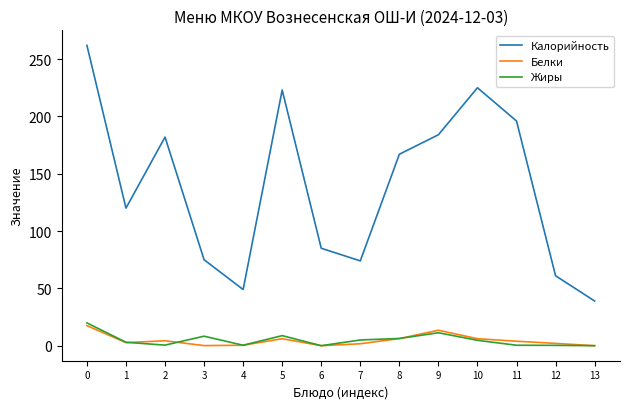

True or false: Калорийность has a value of 85.0 at 6.

True